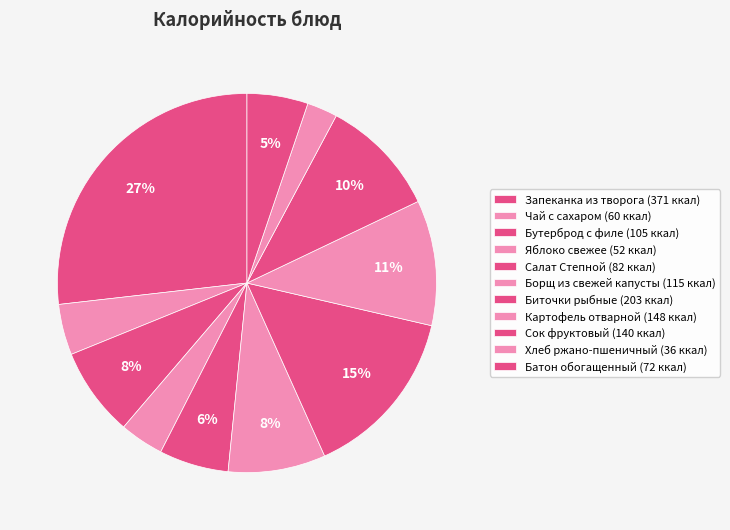

To the nearest percent, what is the average slice percentage?

9%